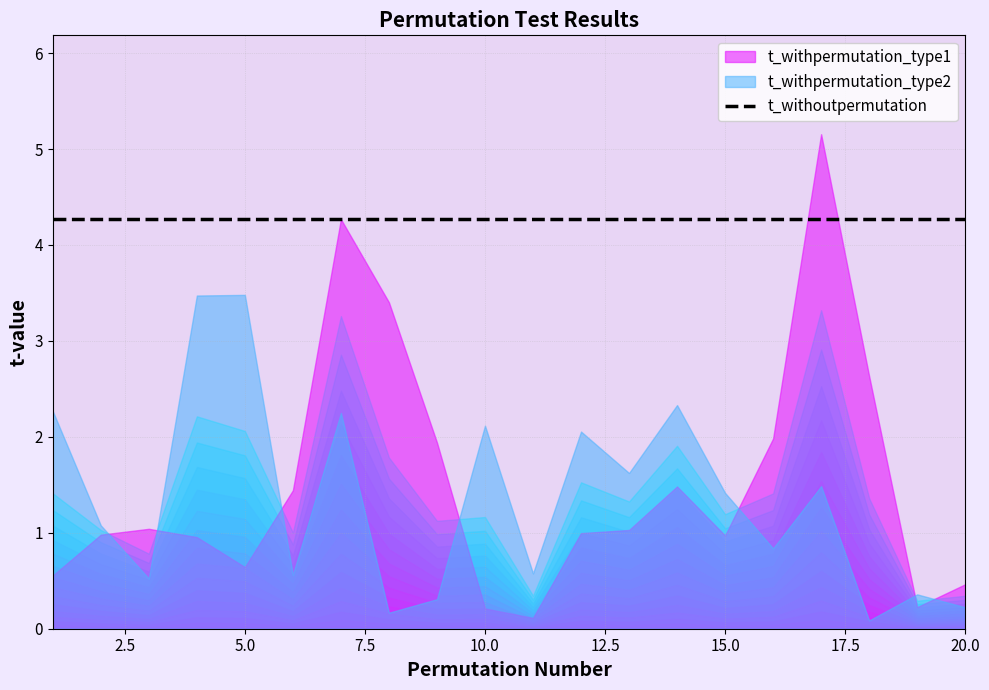

What is the difference between the maximum and minimum values in the t_withpermutation_type2 series?

3.4